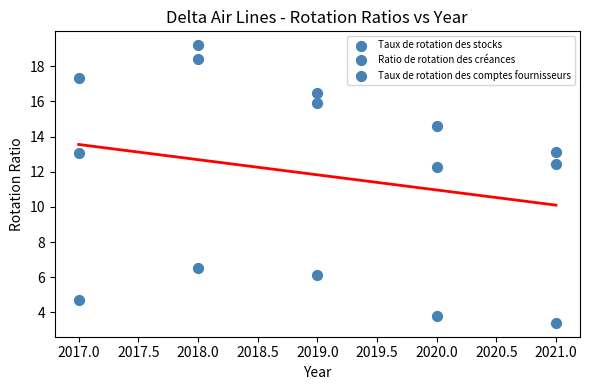

How many points are shown in the scatter plot?

15